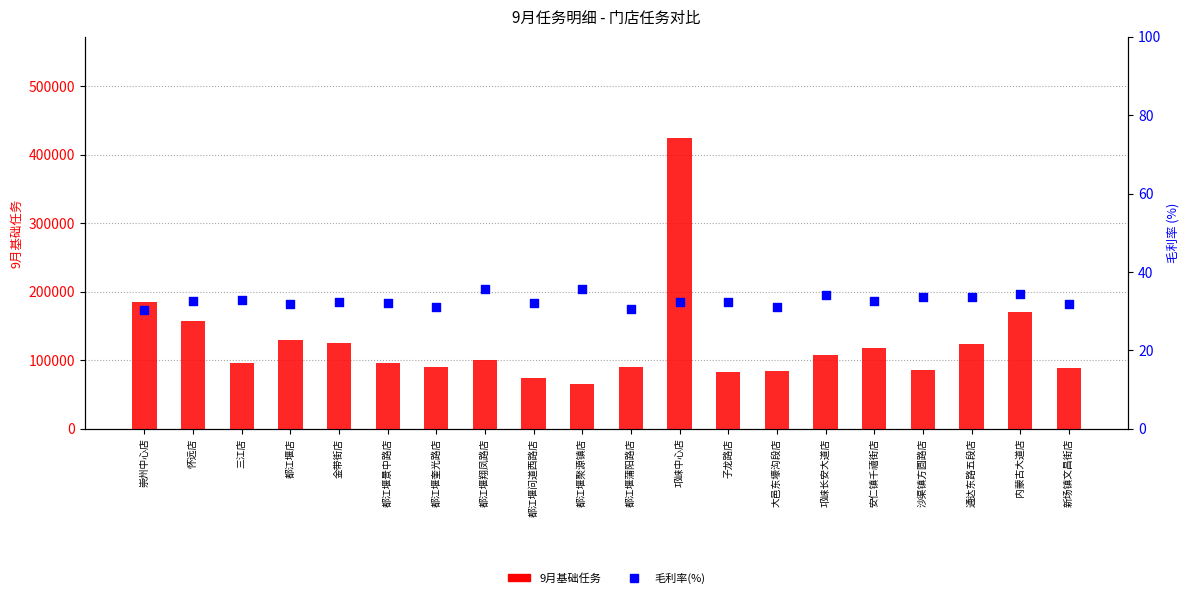

Which series has the largest Y range (max minus min)?

9月基础任务